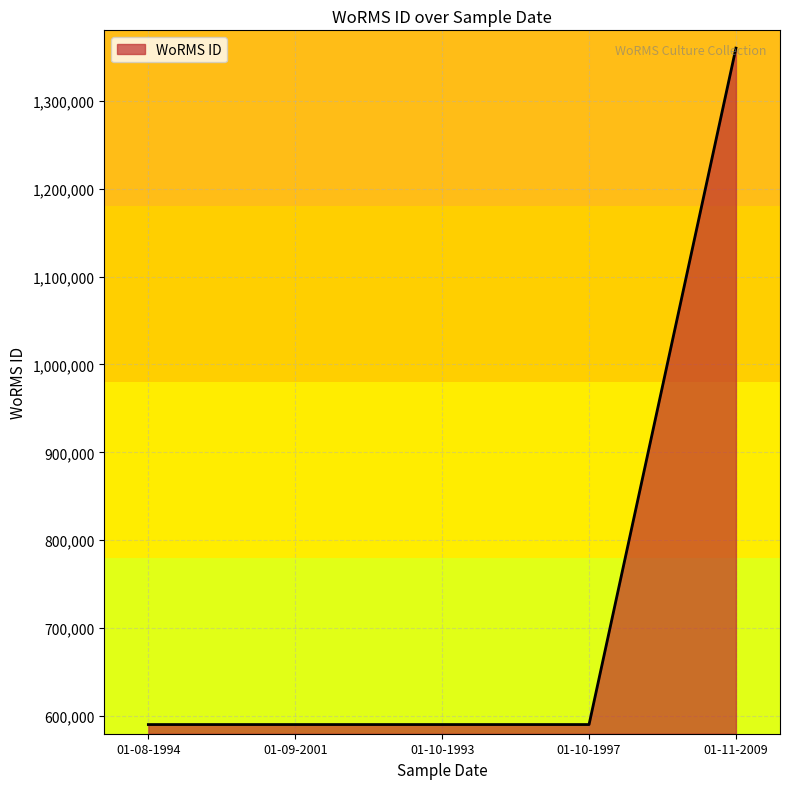

What value does the data have at 01-10-1993?

590433